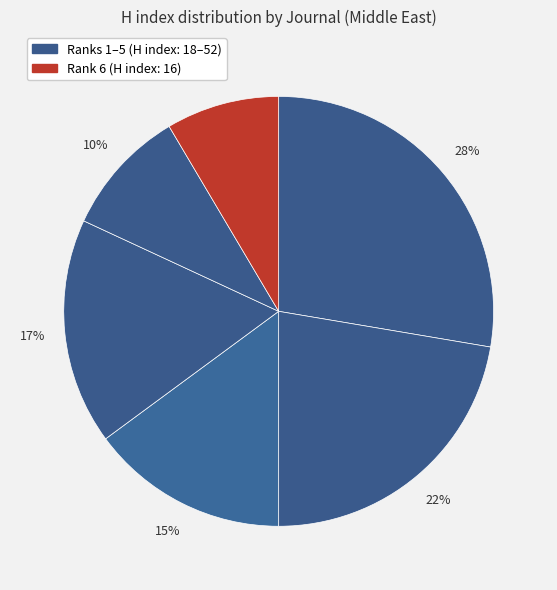

How many slices are in this pie chart?

6